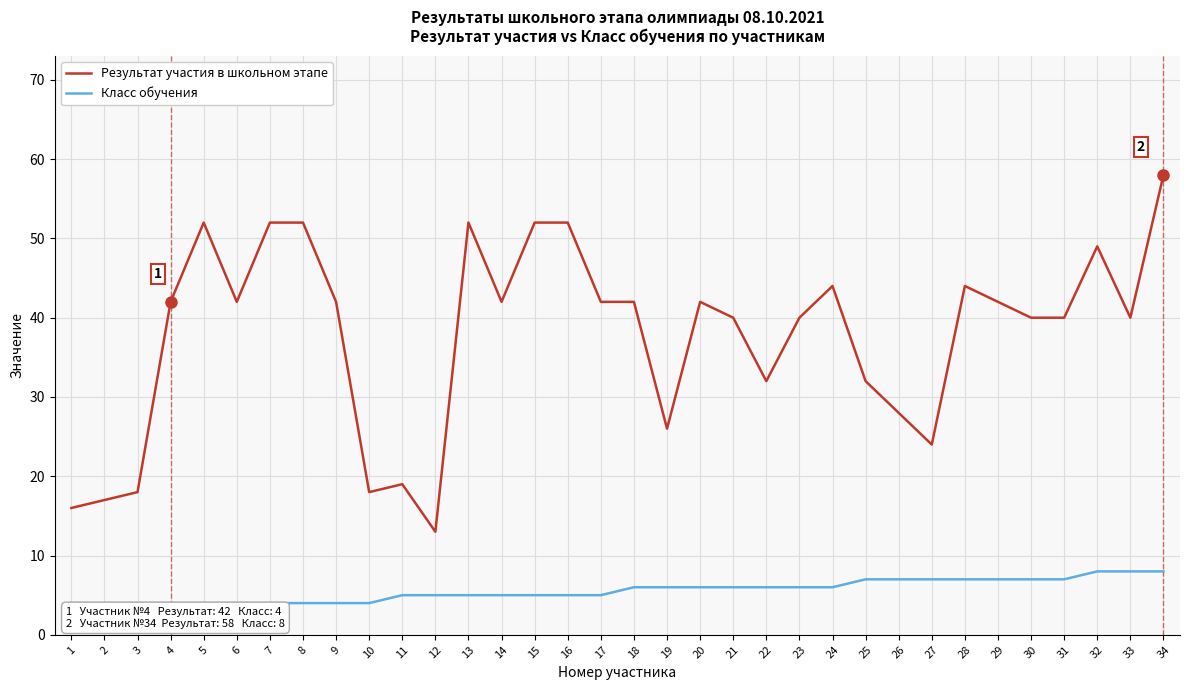

The value of Результат участия в школьном этапе at 18 is 42. True or false?

True